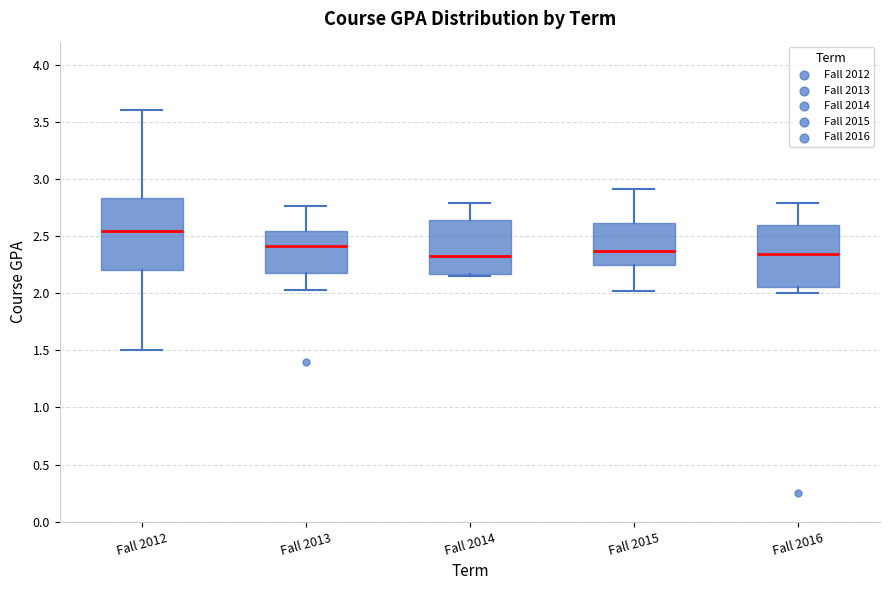

Where does the upper whisker of the box for Fall 2015 end on the y-axis? The values are not printed on the chart, so give them approximately, as read against the axis.

2.90